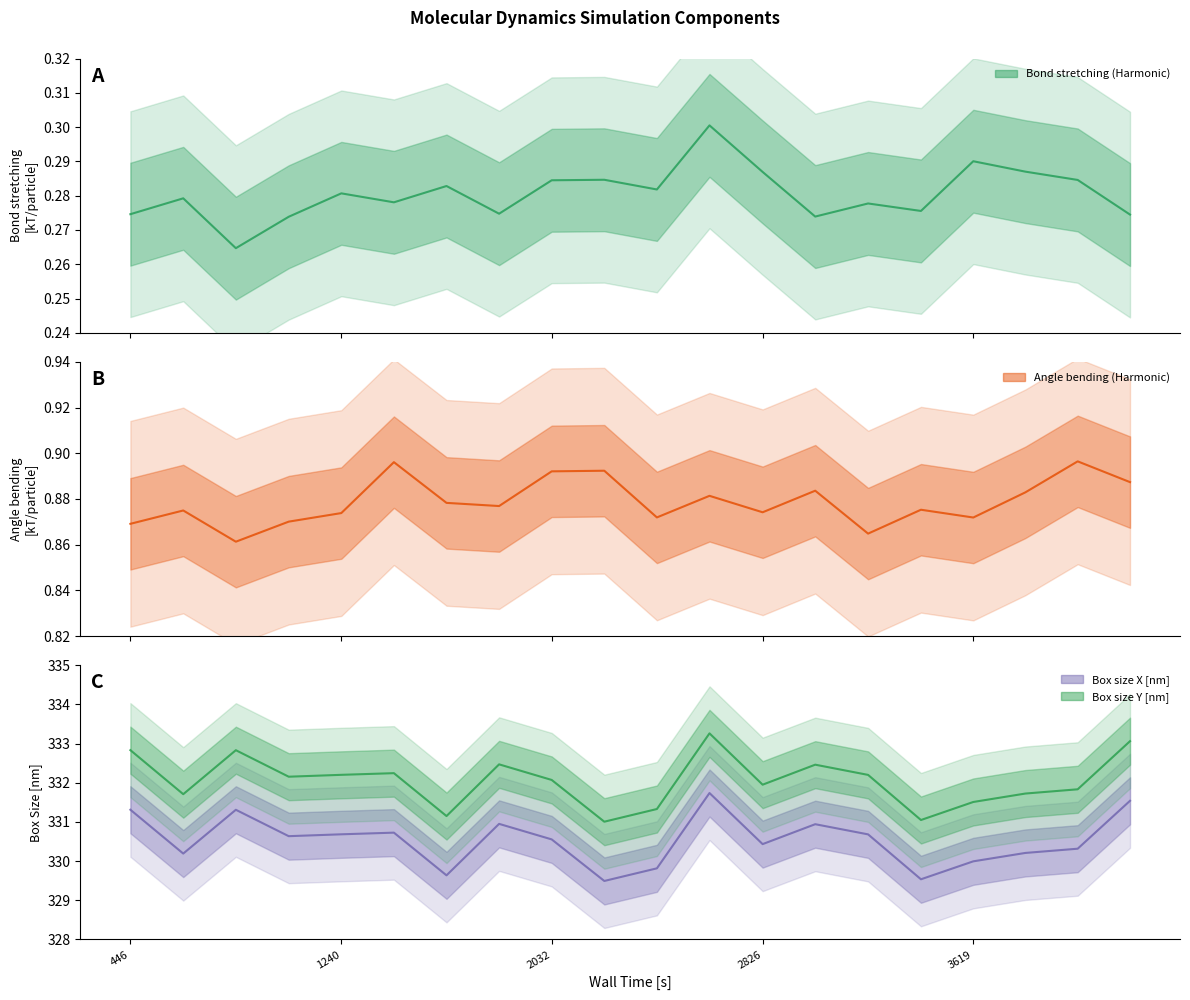

Reading right to left, transcribe all the data shown in this chart.

Bond stretching (Harmonic): 0.3	0.3	0.3	0.3	0.3	0.3	0.3	0.3	0.3	0.3	0.3	0.3	0.3	0.3	0.3	0.3	0.3	0.3	0.3	0.3
Angle bending (Harmonic): 0.9	0.9	0.9	0.9	0.9	0.9	0.9	0.9	0.9	0.9	0.9	0.9	0.9	0.9	0.9	0.9	0.9	0.9	0.9	0.9
Box size X [nm]: 331.5	330.3	330.2	330.0	329.5	330.7	330.9	330.4	331.7	329.8	329.5	330.6	331.0	329.6	330.7	330.7	330.6	331.3	330.2	331.3
Box size Y [nm]: 333.1	331.8	331.7	331.5	331.0	332.2	332.5	331.9	333.3	331.3	331.0	332.1	332.5	331.1	332.2	332.2	332.2	332.8	331.7	332.8